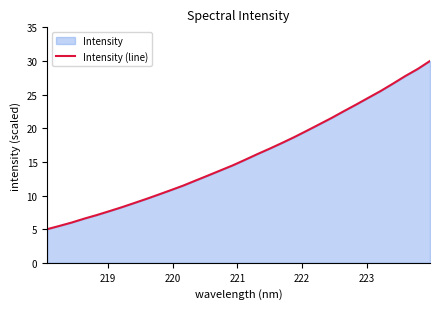

What is the difference between the maximum and minimum values?

25.0